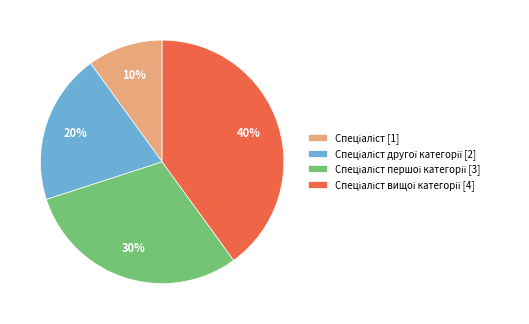

Is there any slice that represents more than half of the pie?

No